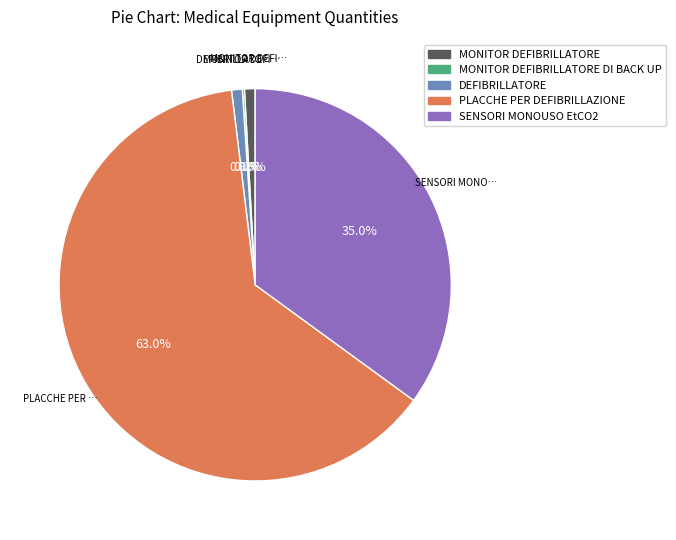

Does any single category account for the majority?

Yes